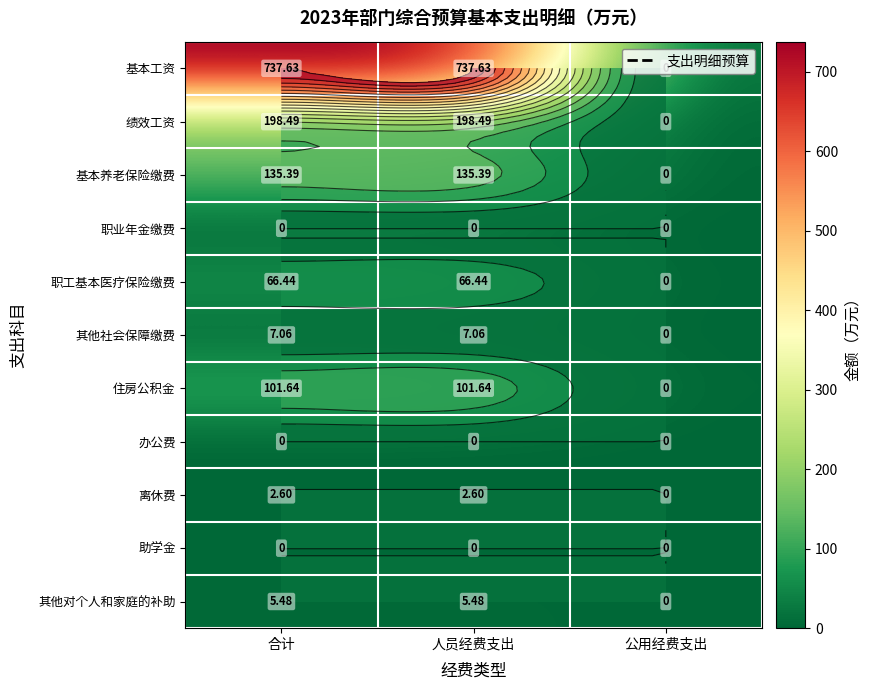

What is the total value across all series at 人员经费支出?

1254.7